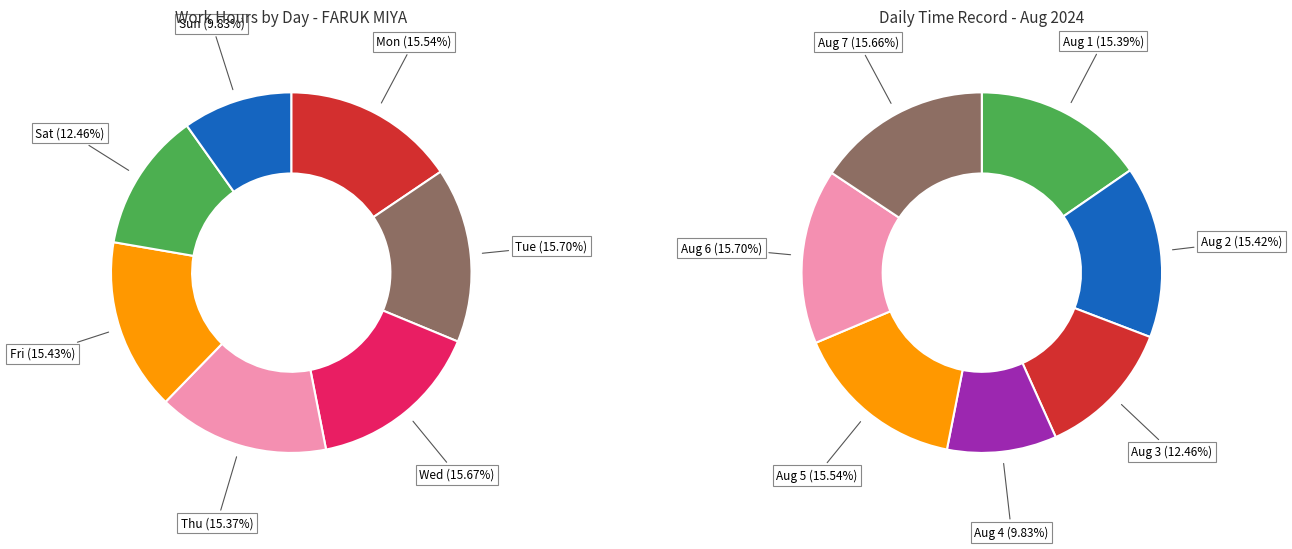

What percentage do Wed and Mon together represent?

31.2%